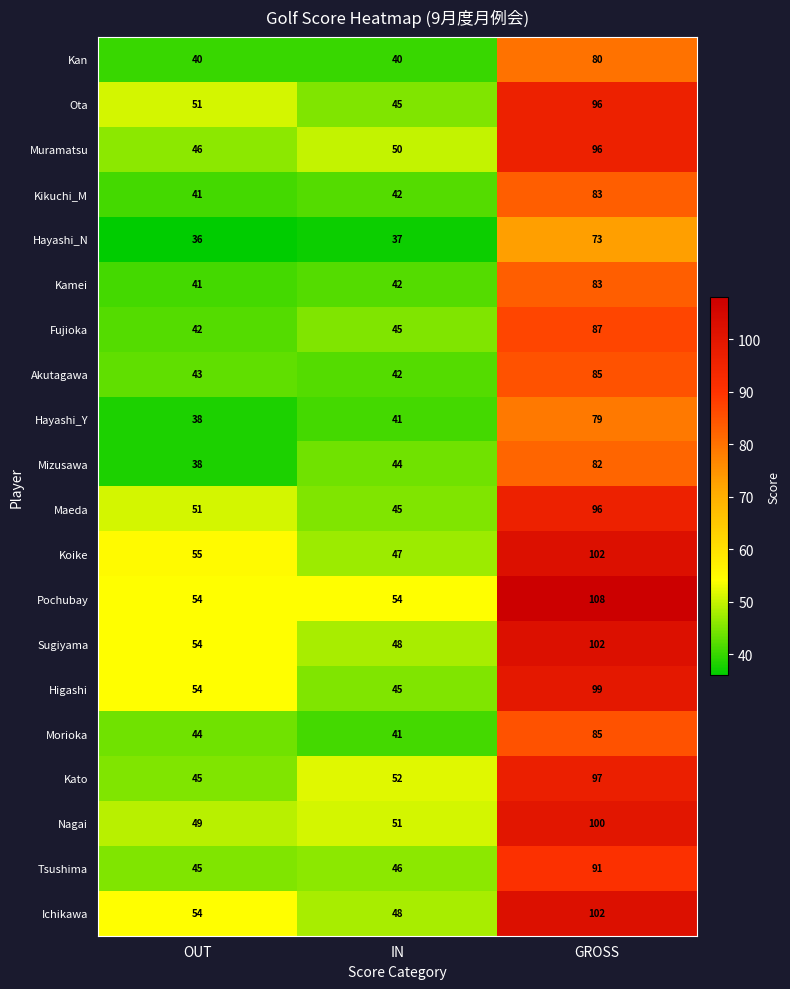

What is the minimum value shown in the chart?

36